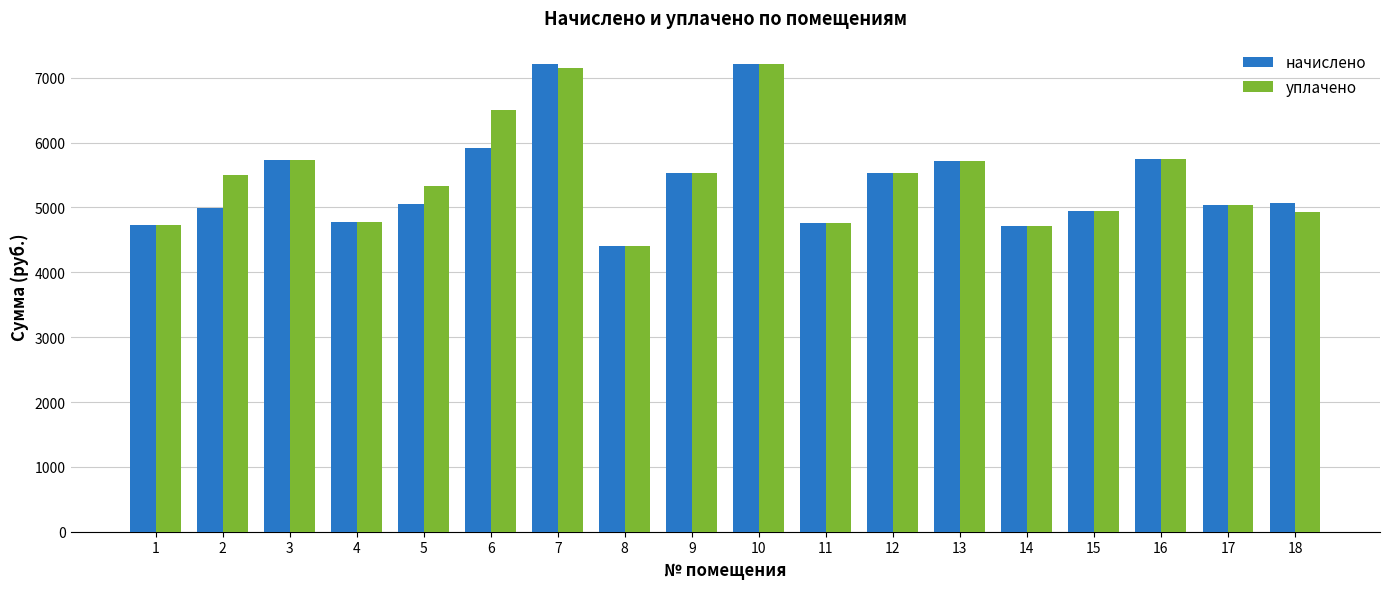

What is the minimum value for уплачено?

4400.6